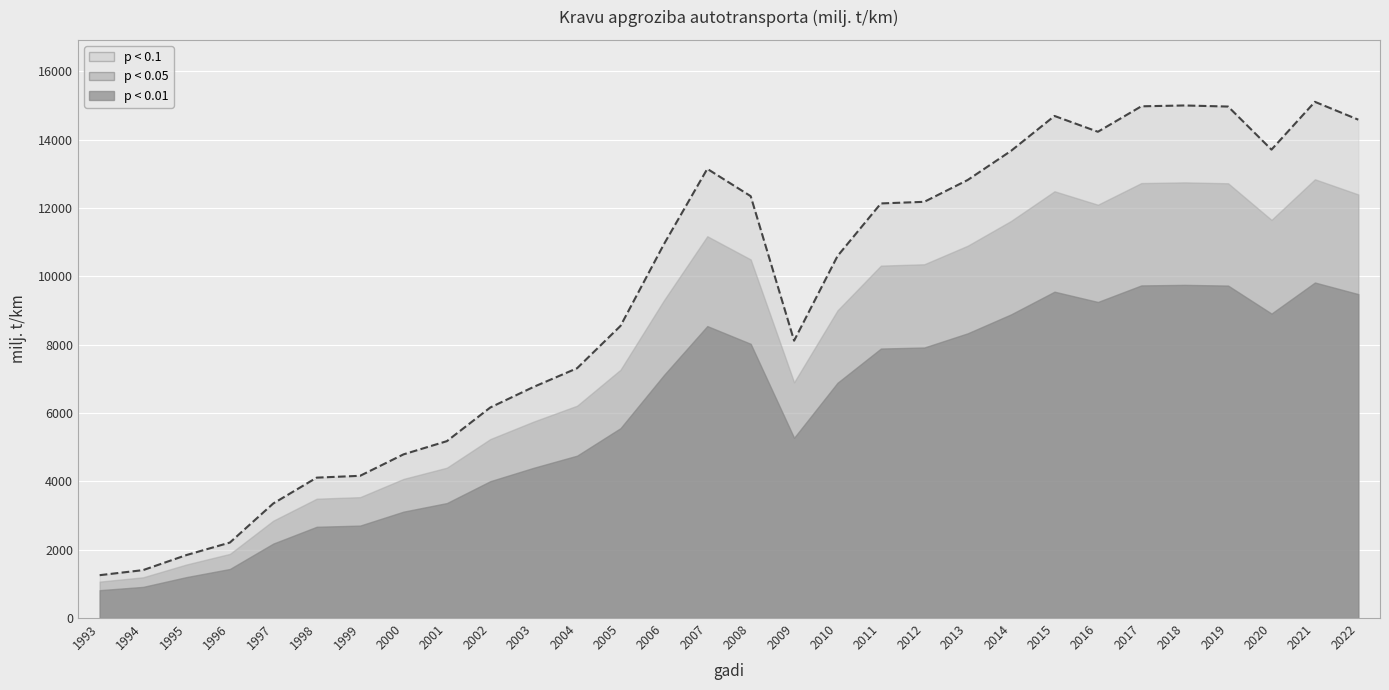

Reading left to right, list all the values displayed in this chart.

1254.0	1402.0	1843.0	2208.0	3352.0	4107.7	4161.3	4788.5	5175.4	6160.2	6763.2	7308.6	8546.8	10936.4	13142.4	12343.5	8115.0	10590.4	12130.7	12177.8	12816.4	13669.8	14690.1	14227.4	14972.2	14996.8	14965.2	13705.1	15103.4	14581.1